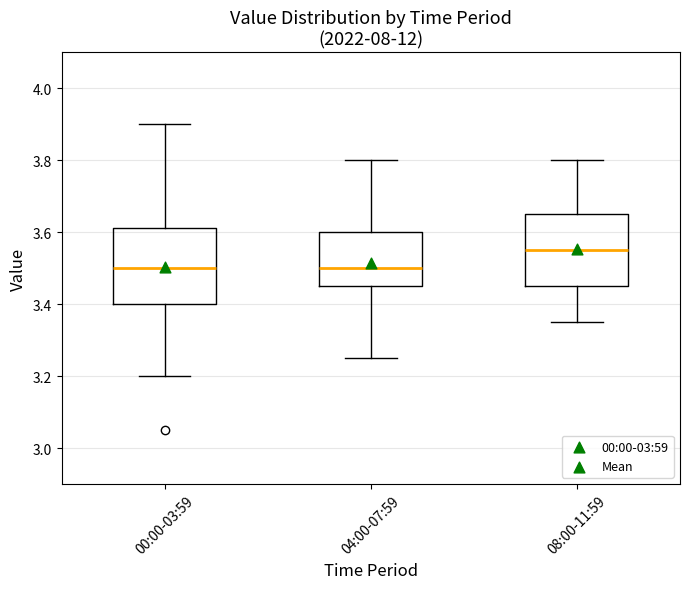

Reading left to right, transcribe this box plot: for each box, give where its median line is, the range the box spans, and where its two whiskers end, as read against the y-axis. The values are not printed on the chart, so give them approximately, as read against the axis.

00:00-03:59: median 3.50, box 3.40 to 3.62, whiskers 3.20 to 3.90
04:00-07:59: median 3.50, box 3.46 to 3.60, whiskers 3.26 to 3.80
08:00-11:59: median 3.56, box 3.46 to 3.66, whiskers 3.36 to 3.80